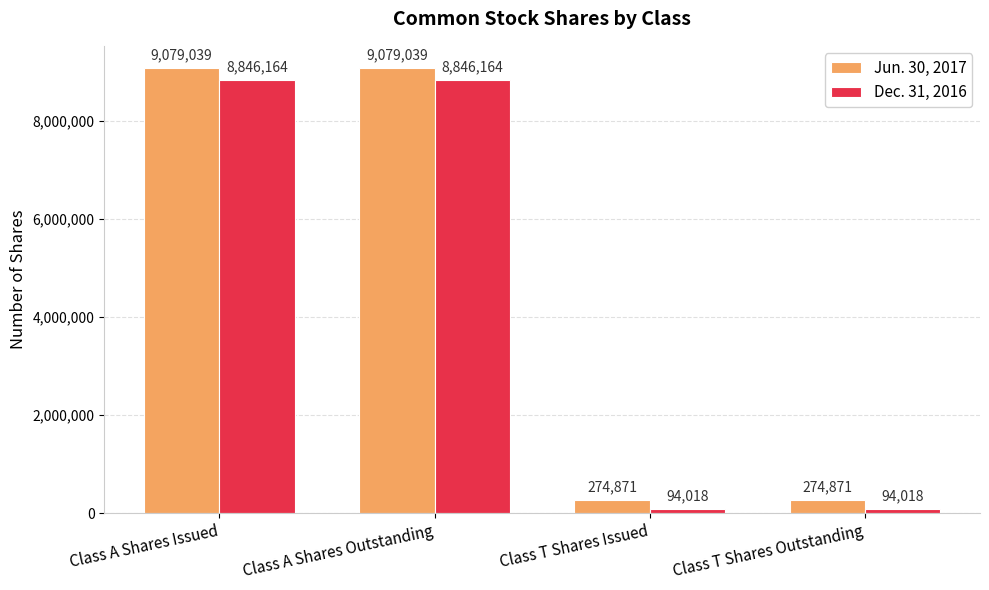

How many bars are there in total?

8